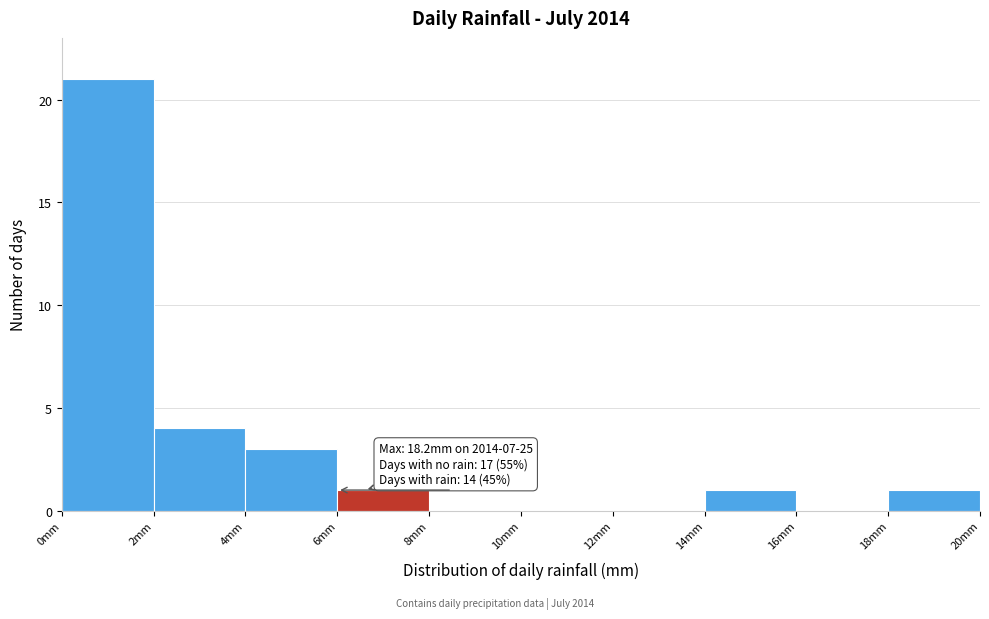

Which range on the x-axis has the tallest bar?

0 to 2